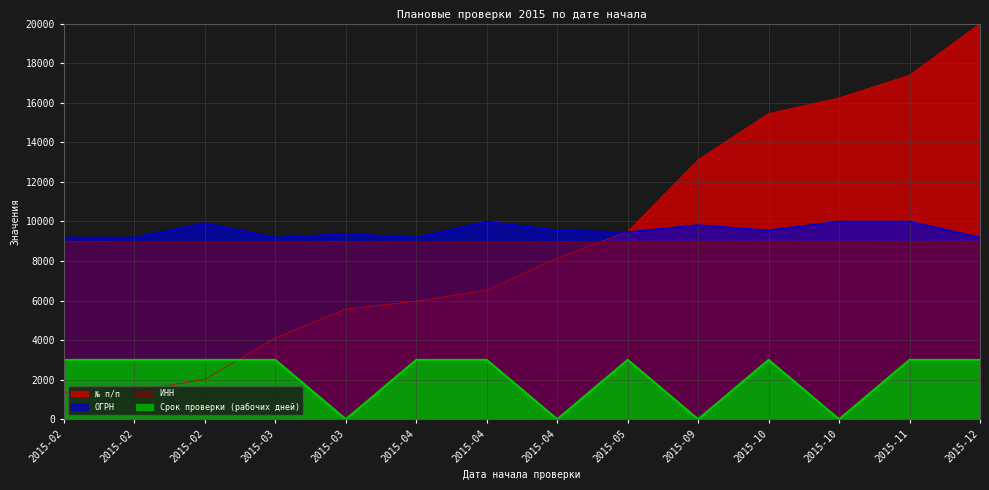

What is the total value across all series at 2015-11?

39366.9